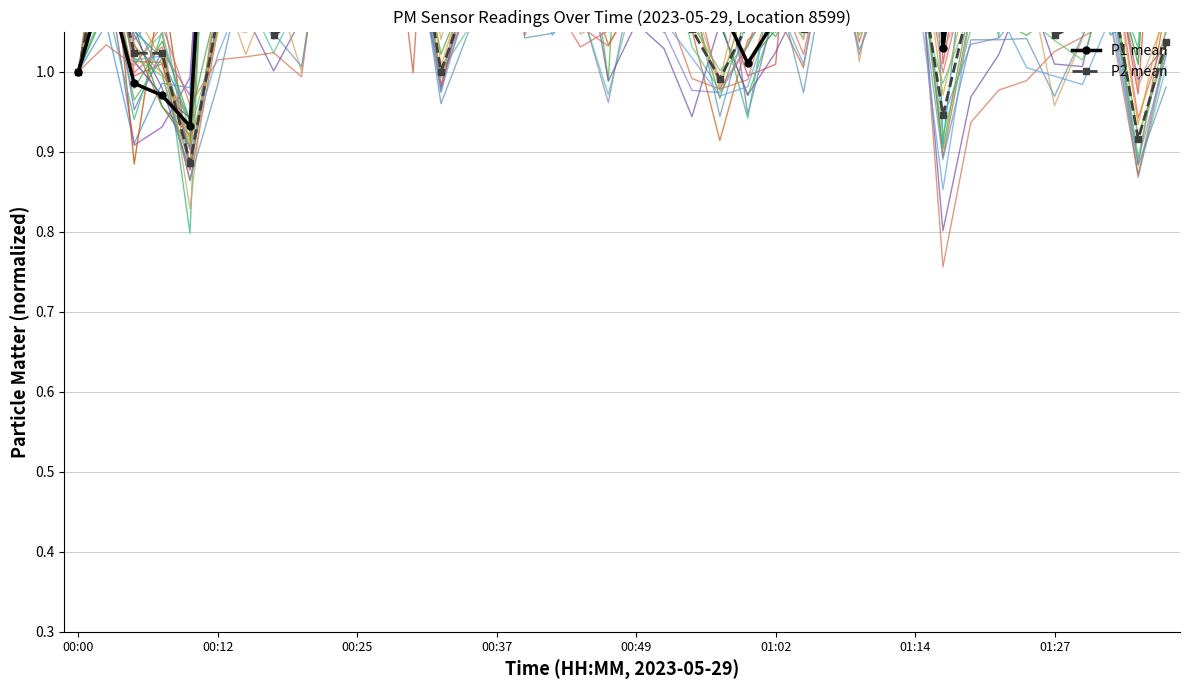

Which category has the highest value in the P1 series?

01:14